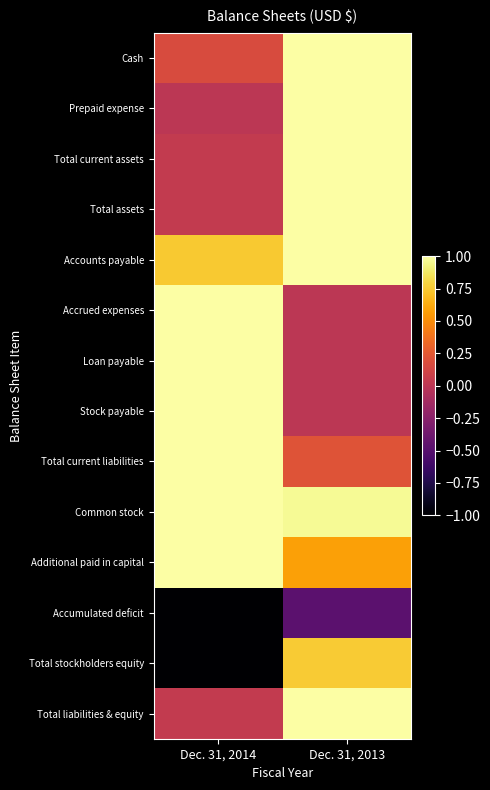

Reading left to right, list all the values displayed in this chart.

Cash: Dec. 31, 2014=0.2	Dec. 31, 2013=1.0
Prepaid expense: Dec. 31, 2014=0.0	Dec. 31, 2013=1.0
Total current assets: Dec. 31, 2014=0.0	Dec. 31, 2013=1.0
Total assets: Dec. 31, 2014=0.0	Dec. 31, 2013=1.0
Accounts payable: Dec. 31, 2014=0.7	Dec. 31, 2013=1.0
Accrued expenses: Dec. 31, 2014=1.0	Dec. 31, 2013=0.0
Loan payable: Dec. 31, 2014=1.0	Dec. 31, 2013=0.0
Stock payable: Dec. 31, 2014=1.0	Dec. 31, 2013=0.0
Total current liabilities: Dec. 31, 2014=1.0	Dec. 31, 2013=0.2
Common stock: Dec. 31, 2014=1.0	Dec. 31, 2013=1.0
Additional paid in capital: Dec. 31, 2014=1.0	Dec. 31, 2013=0.6
Accumulated deficit: Dec. 31, 2014=-1.0	Dec. 31, 2013=-0.5
Total stockholders equity: Dec. 31, 2014=-1.0	Dec. 31, 2013=0.8
Total liabilities & equity: Dec. 31, 2014=0.0	Dec. 31, 2013=1.0